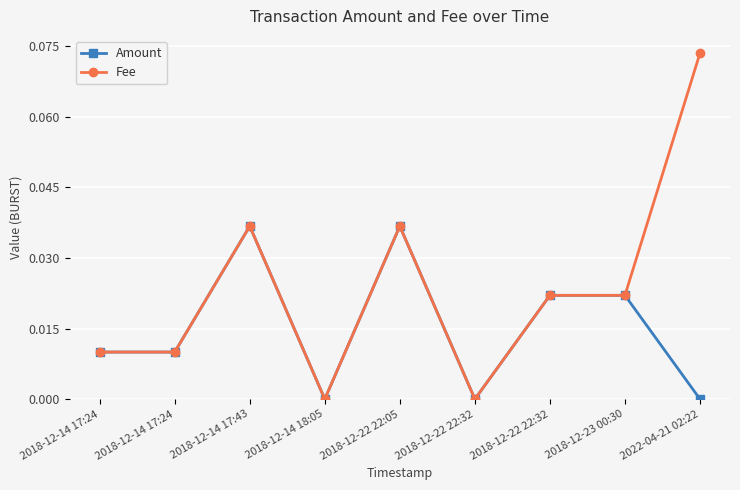

The value of Fee at 2018-12-14 17:24 is 0.0. True or false?

False